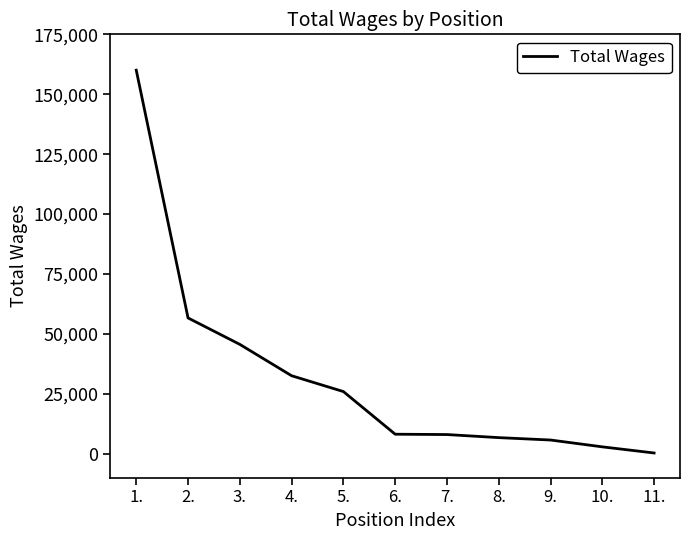

What is the change in value from 1. to 5.?

-134116